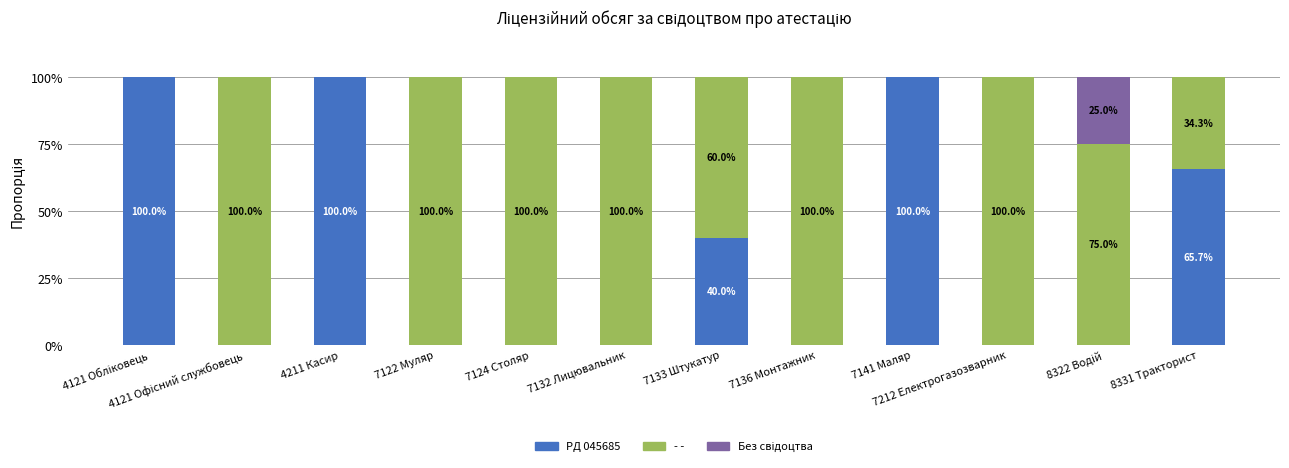

At which label is PД 045685 closest to 50?

7133 Штукатур